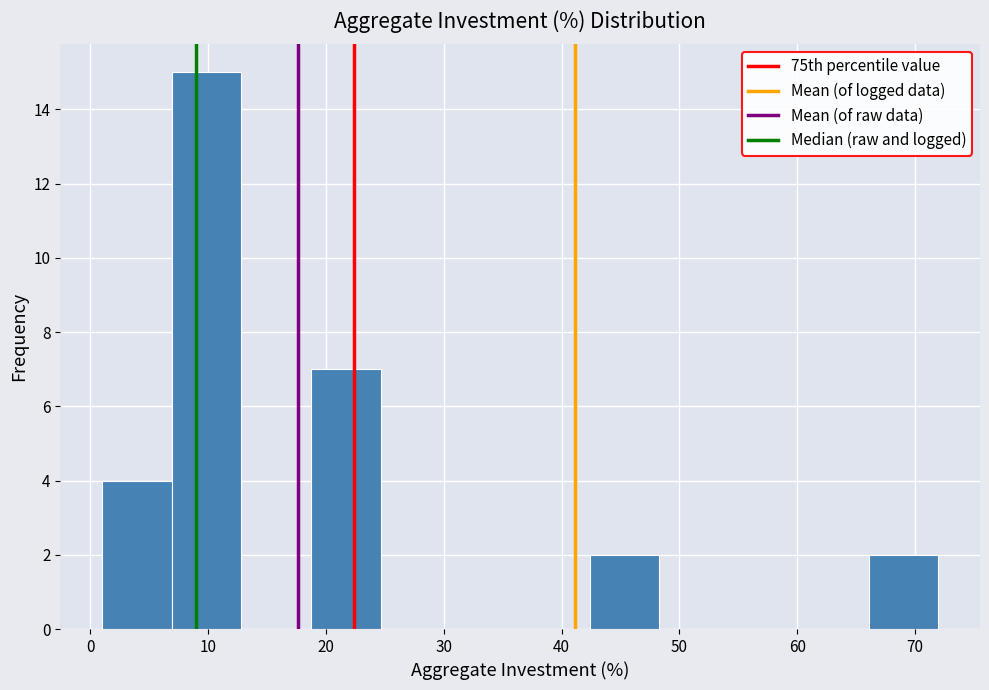

What is the height of the bar covering 19 to 25 on the x-axis? Neither the bar edges nor the heights are printed on the chart, so give them approximately, as read against the axes.

7